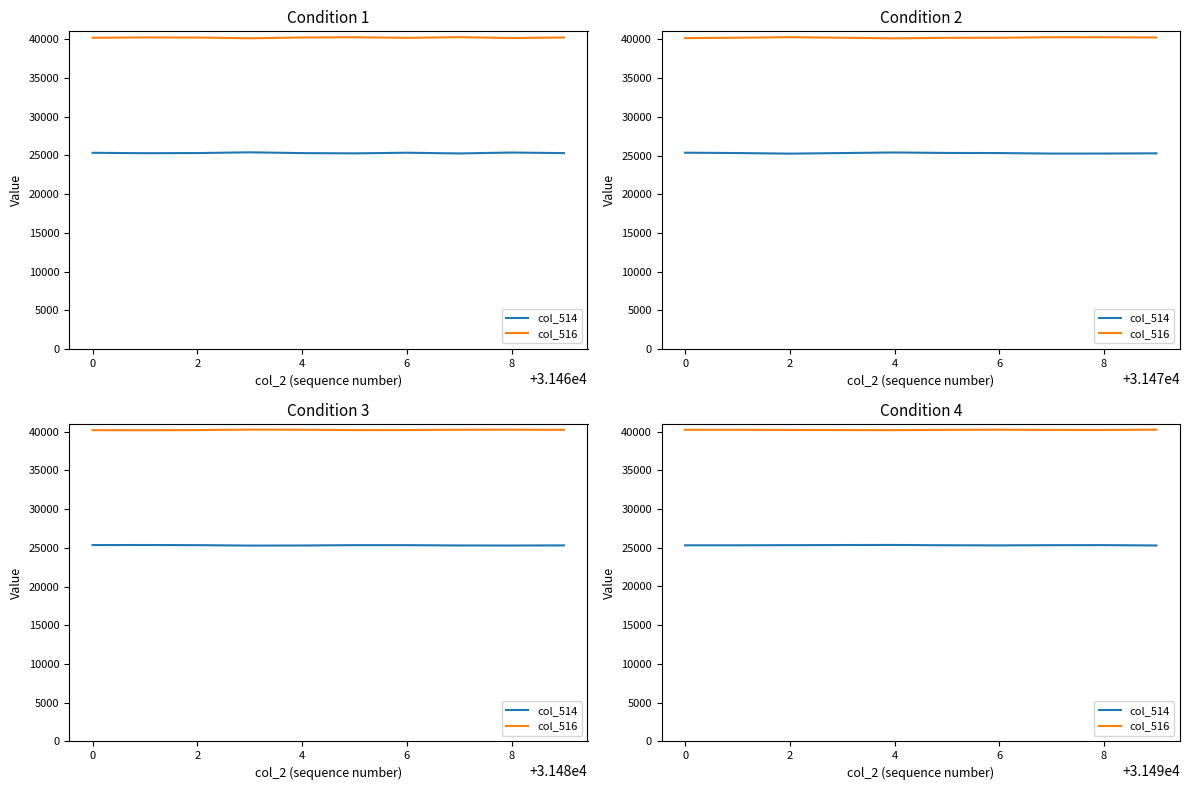

Is the value of col_516 at 4 greater than the value of col_514 at 8?

Yes